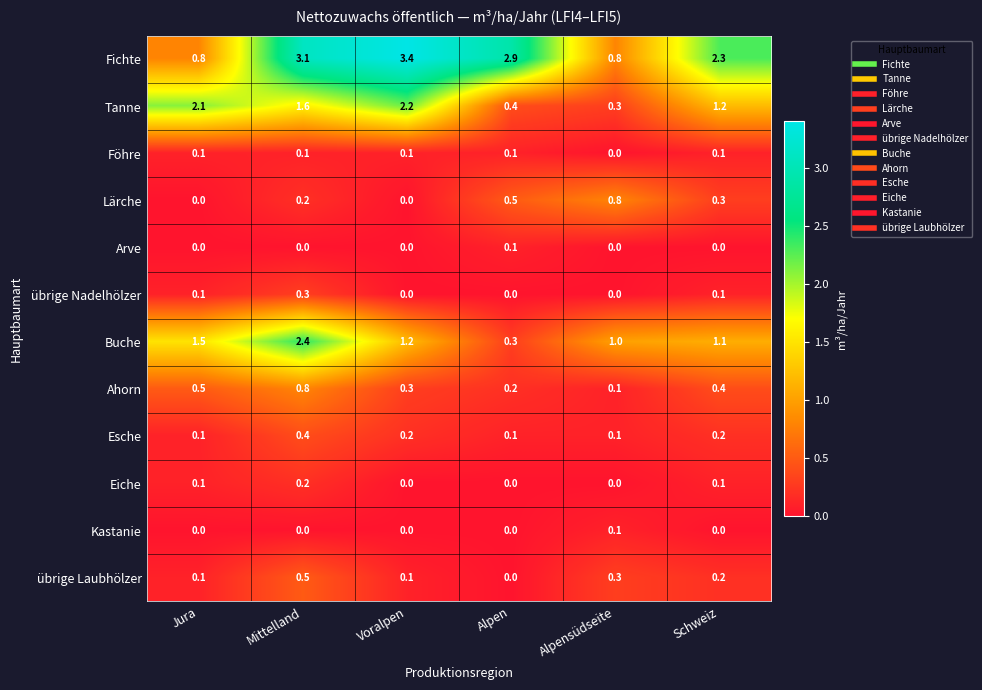

What is the highest value of the Esche series?

0.4